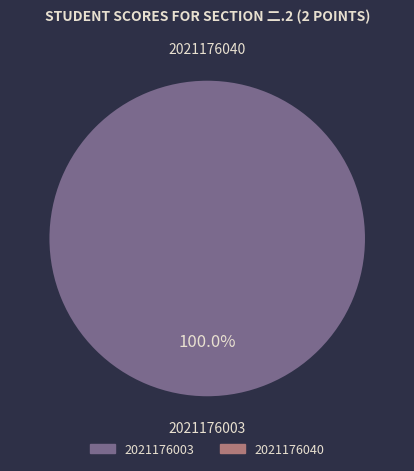

How much of the chart is everything except 2021176040?

100.0%